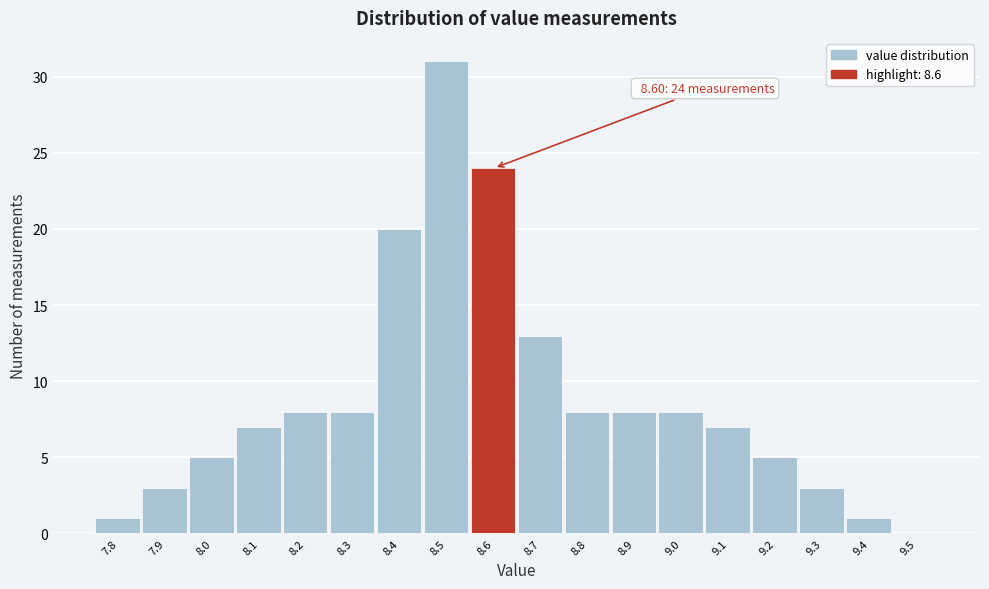

Over which range of the x-axis is the bar tallest?

8.45 to 8.55